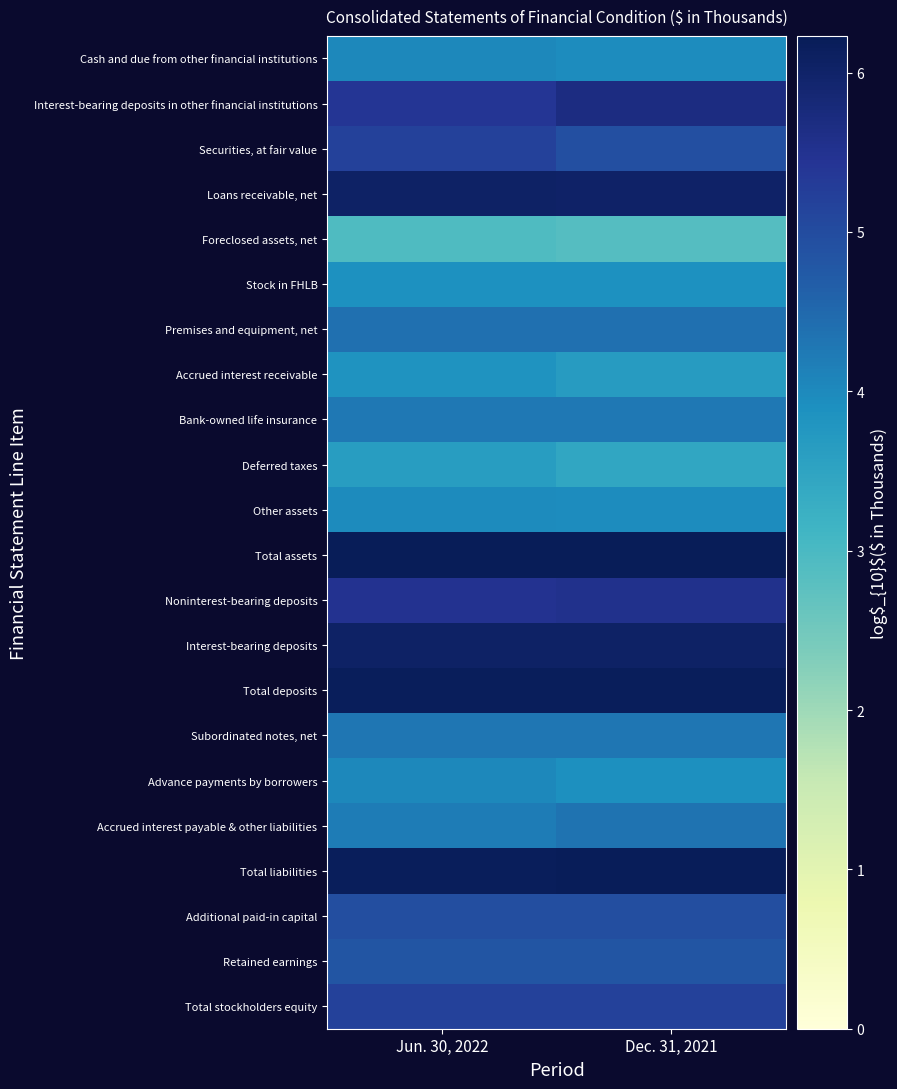

Read the Deferred taxes value at Jun. 30, 2022.

3.6